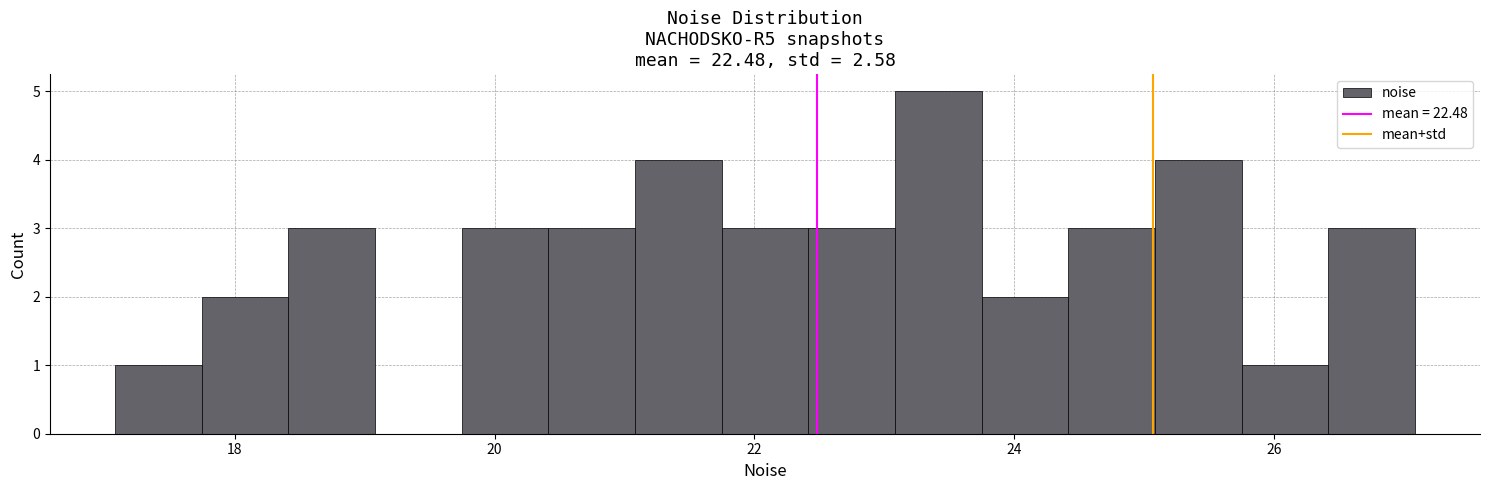

Read against the x-axis, roughly where is the centre of the tallest bar?

23.4